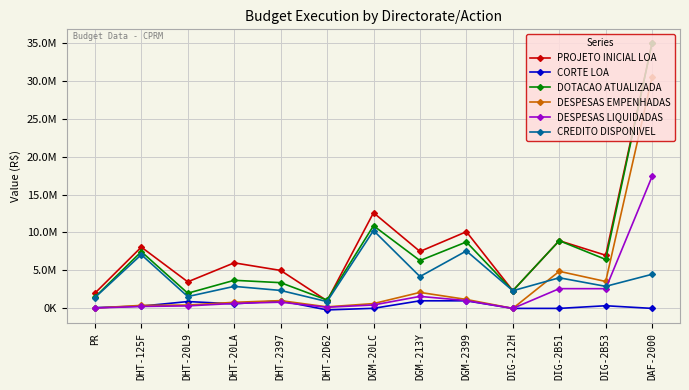

Between DHT-2397 and DAF-2000, which is larger?

DAF-2000